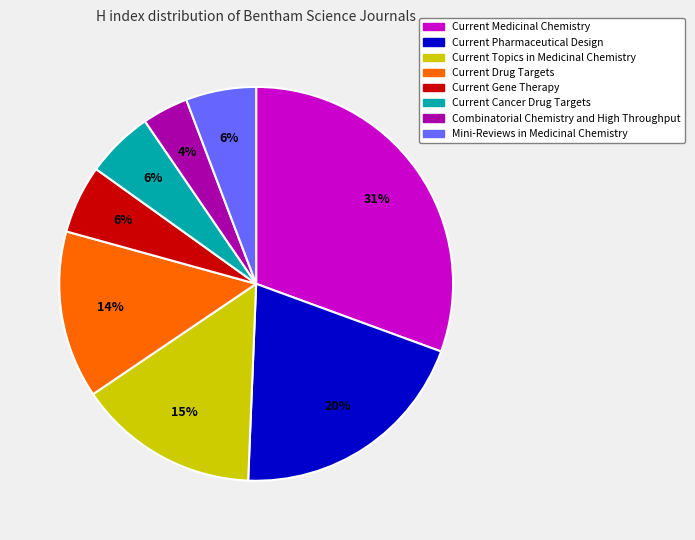

Combined, do Current Cancer Drug Targets and Mini-Reviews in Medicinal Chemistry account for over 50%?

No